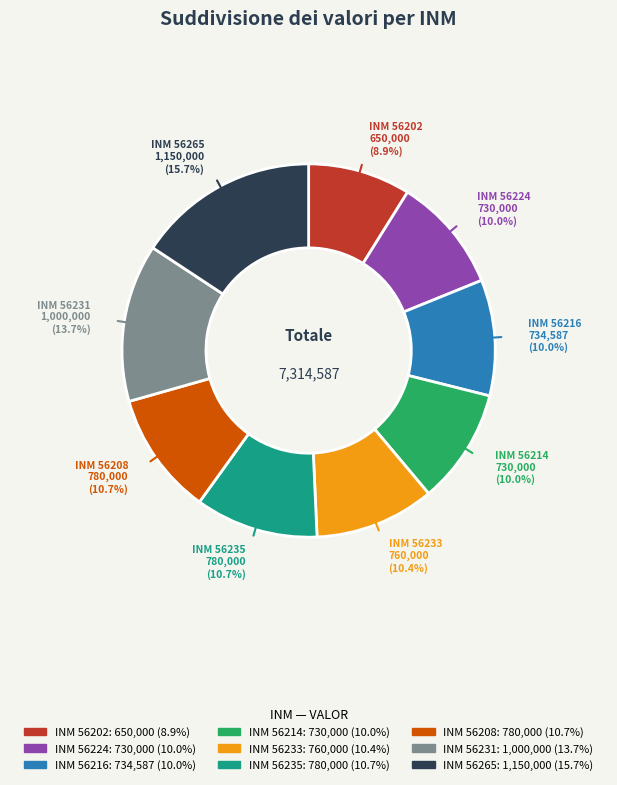

Is INM 56214 the majority of the pie?

No